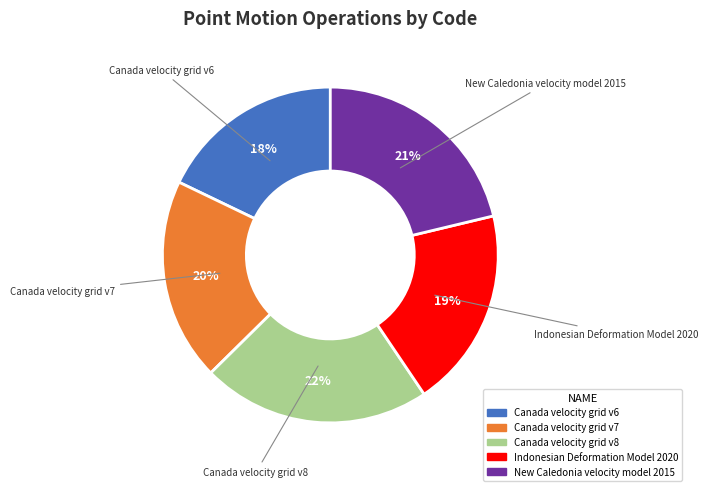

To the nearest percent, what is the difference between the Canada velocity grid v7 and Canada velocity grid v6 slice percentages?

2%